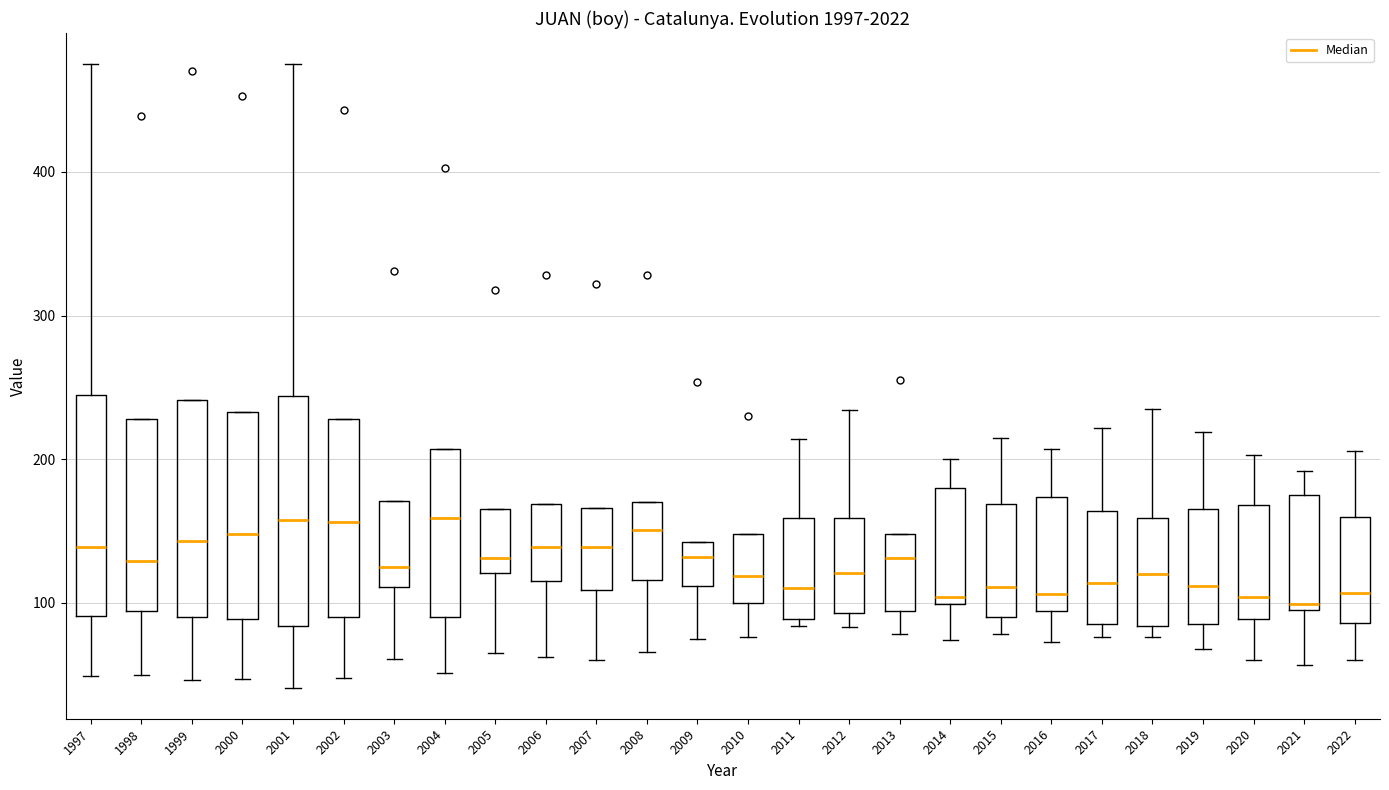

Reading left to right, read every box against the y-axis: the position of its median line, the range the box covers, and the ends of its whiskers. The values are not printed on the chart, so give them approximately, as read against the axis.

1997: median 140, box 90 to 250, whiskers 50 to 480
1998: median 130, box 90 to 230, whiskers 50 to 230
1999: median 140, box 90 to 240, whiskers 50 to 240
2000: median 150, box 90 to 230, whiskers 50 to 230
2001: median 160, box 80 to 240, whiskers 40 to 480
2002: median 160, box 90 to 230, whiskers 50 to 230
2003: median 130, box 110 to 170, whiskers 60 to 170
2004: median 160, box 90 to 210, whiskers 50 to 210
2005: median 130, box 120 to 170, whiskers 70 to 170
2006: median 140, box 120 to 170, whiskers 60 to 170
2007: median 140, box 110 to 170, whiskers 60 to 170
2008: median 150, box 120 to 170, whiskers 70 to 170
2009: median 130, box 110 to 140, whiskers 80 to 140
2010: median 120, box 100 to 150, whiskers 80 to 150
2011: median 110, box 90 to 160, whiskers 80 to 210
2012: median 120, box 90 to 160, whiskers 80 to 230
2013: median 130, box 90 to 150, whiskers 80 to 150
2014: median 100 (just above the box's lower edge), box 100 to 180, whiskers 70 to 200
2015: median 110, box 90 to 170, whiskers 80 to 220
2016: median 110, box 90 to 170, whiskers 70 to 210
2017: median 110, box 90 to 160, whiskers 80 to 220
2018: median 120, box 80 to 160, whiskers 80 (just below the box's lower edge) to 240
2019: median 110, box 90 to 170, whiskers 70 to 220
2020: median 100, box 90 to 170, whiskers 60 to 200
2021: median 100 (just above the box's lower edge), box 100 to 180, whiskers 60 to 190
2022: median 110, box 90 to 160, whiskers 60 to 210